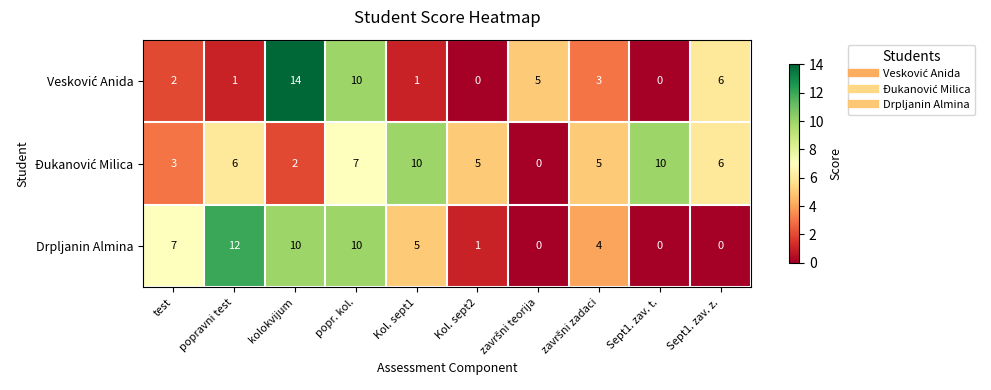

How many series are shown in this chart?

3